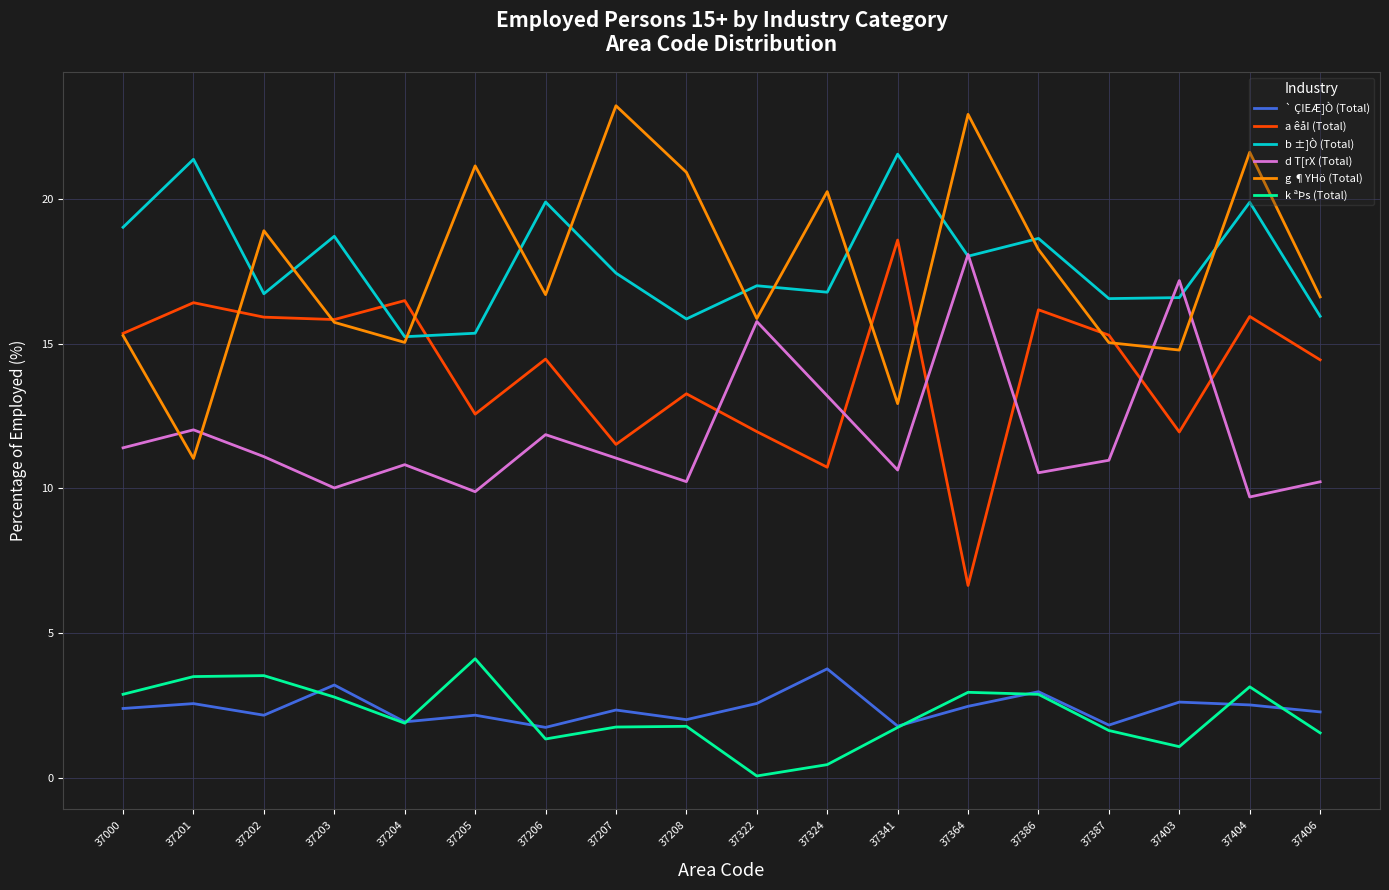

True or false: b ±]Ò (Total) and ` ÇIEÆ]Ò (Total) cross at least once.

False